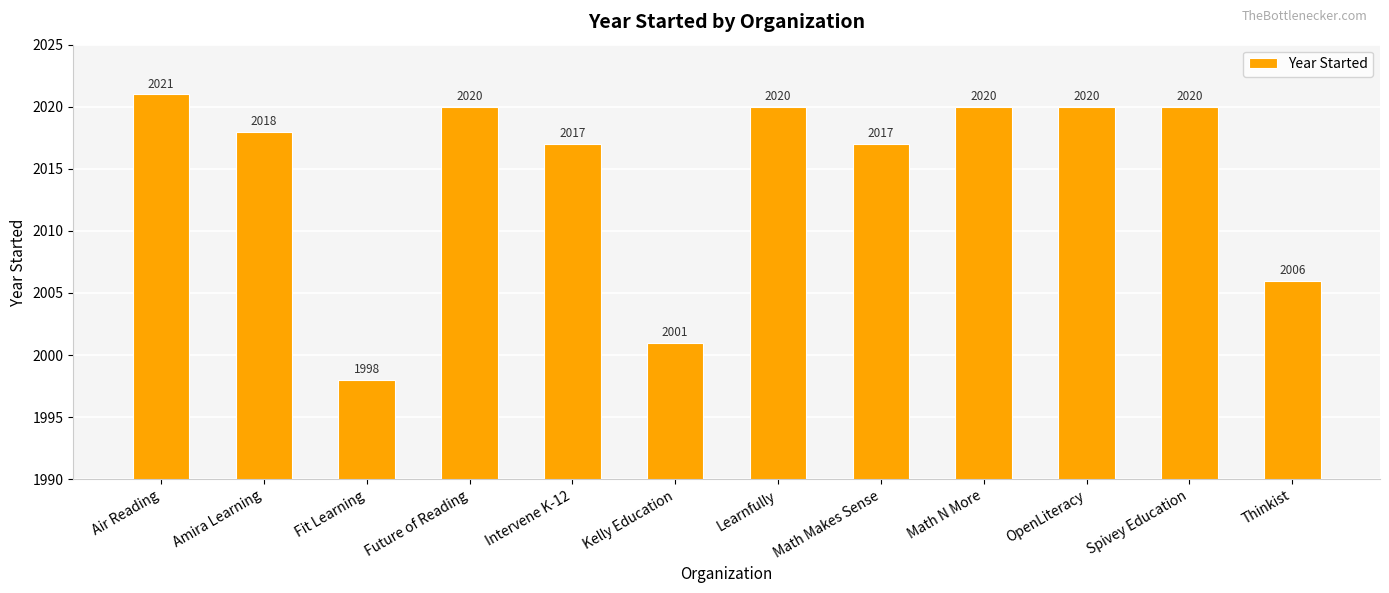

What is the change in value from Learnfully to Thinkist?

-14